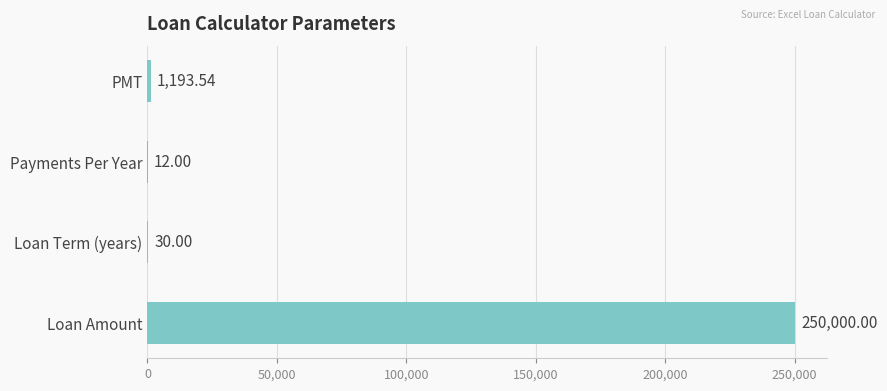

At which label is the value closest to 125006?

PMT